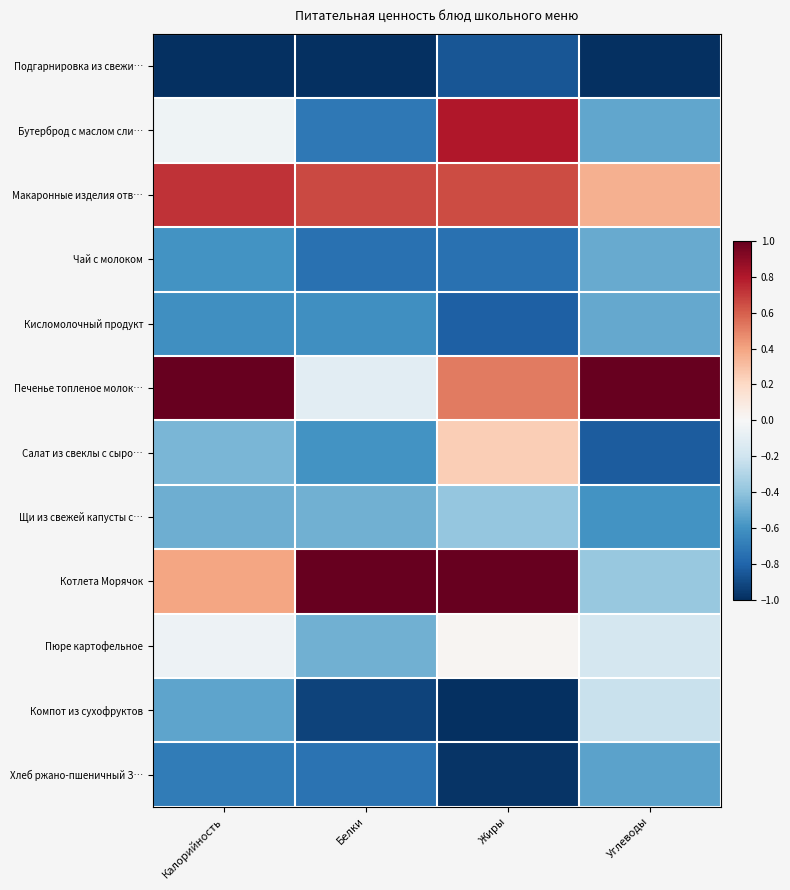

Reading left to right, extract all data points from this chart.

Подгарнировка из свежи…: Калорийность=-1.0	Белки=-1.0	Жиры=-0.9	Углеводы=-1.0
Бутерброд с маслом сли…: Калорийность=-0.0	Белки=-0.7	Жиры=0.8	Углеводы=-0.5
Макаронные изделия отв…: Калорийность=0.7	Белки=0.7	Жиры=0.7	Углеводы=0.4
Чай с молоком: Калорийность=-0.6	Белки=-0.7	Жиры=-0.7	Углеводы=-0.5
Кисломолочный продукт: Калорийность=-0.6	Белки=-0.6	Жиры=-0.8	Углеводы=-0.5
Печенье топленое молок…: Калорийность=1.0	Белки=-0.1	Жиры=0.5	Углеводы=1.0
Салат из свеклы с сыро…: Калорийность=-0.5	Белки=-0.6	Жиры=0.2	Углеводы=-0.8
Щи из свежей капусты с…: Калорийность=-0.5	Белки=-0.5	Жиры=-0.4	Углеводы=-0.6
Котлета Морячок: Калорийность=0.4	Белки=1.0	Жиры=1.0	Углеводы=-0.4
Пюре картофельное: Калорийность=-0.1	Белки=-0.5	Жиры=0.0	Углеводы=-0.2
Компот из сухофруктов: Калорийность=-0.5	Белки=-0.9	Жиры=-1.0	Углеводы=-0.2
Хлеб ржано-пшеничный З…: Калорийность=-0.7	Белки=-0.7	Жиры=-1.0	Углеводы=-0.5